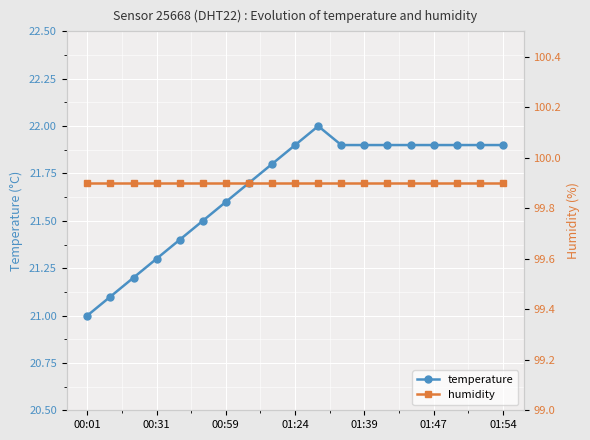

What is the total value across all series at 11?

121.8